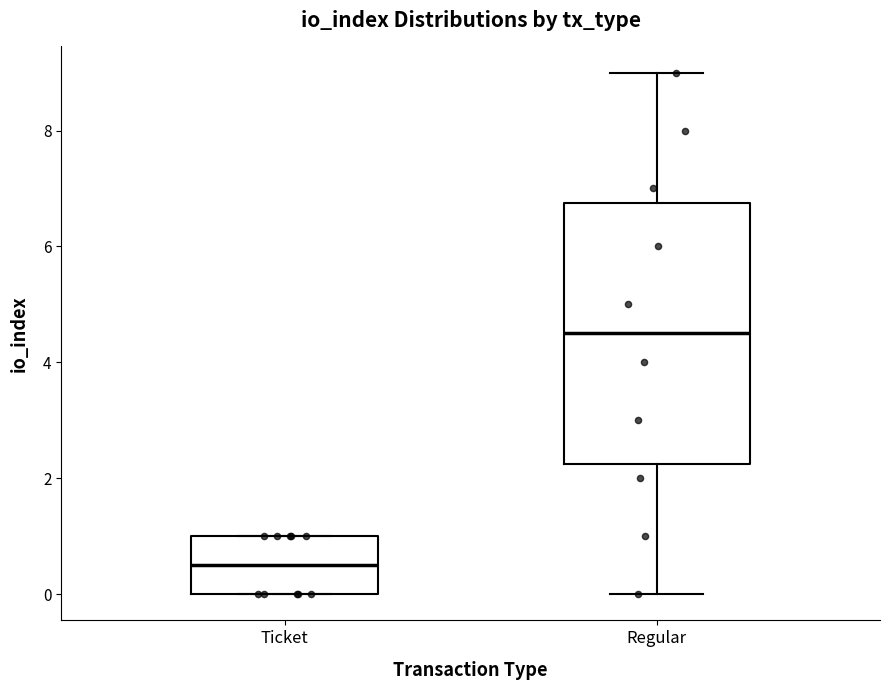

Which box's median line is the highest?

Regular